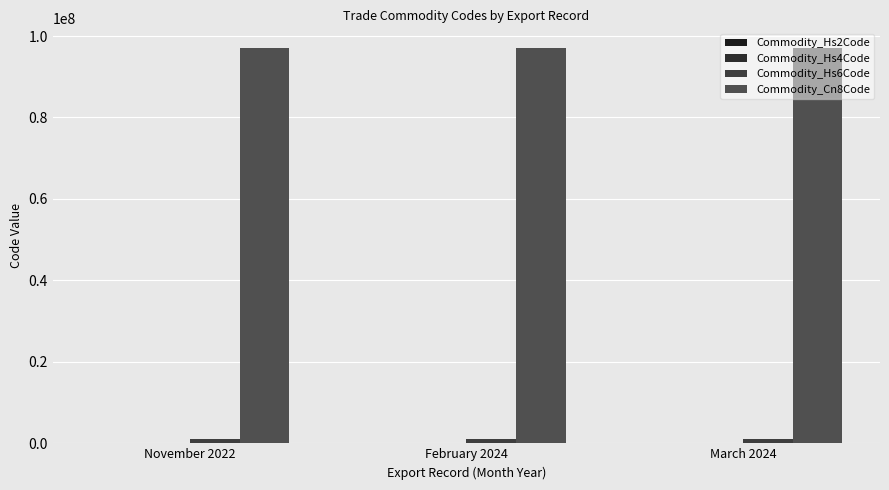

The Commodity_Hs6Code series shows 970390 at February 2024. True or false?

True